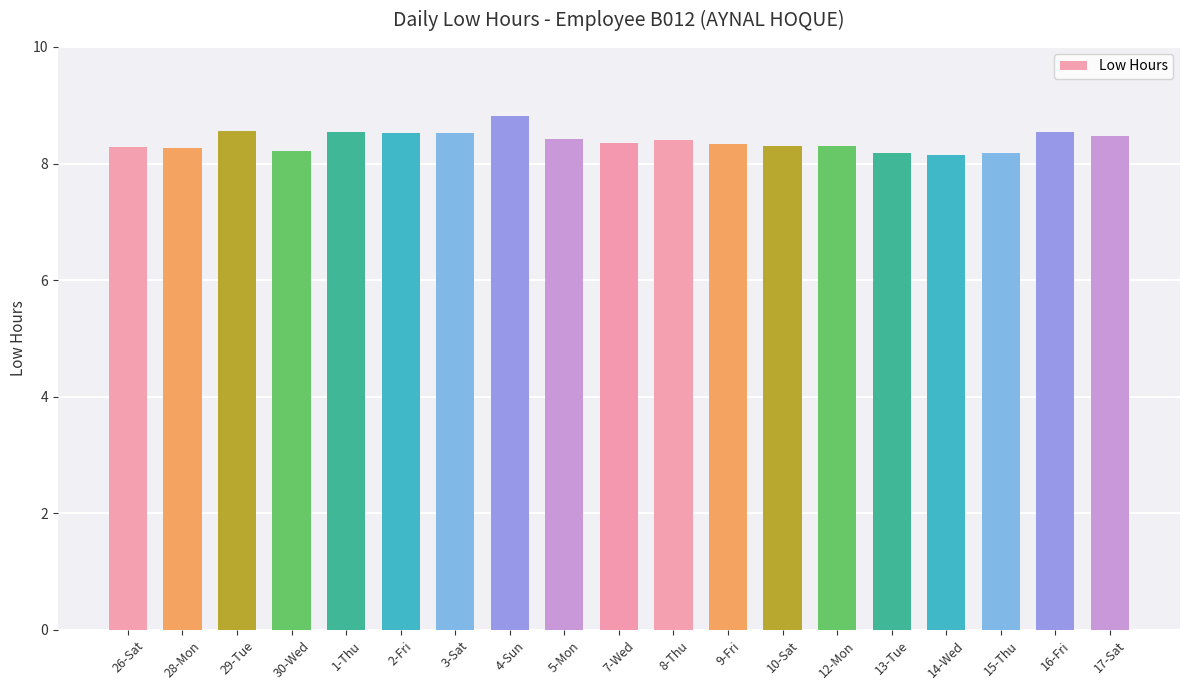

What is the maximum value shown in the chart?

8.8